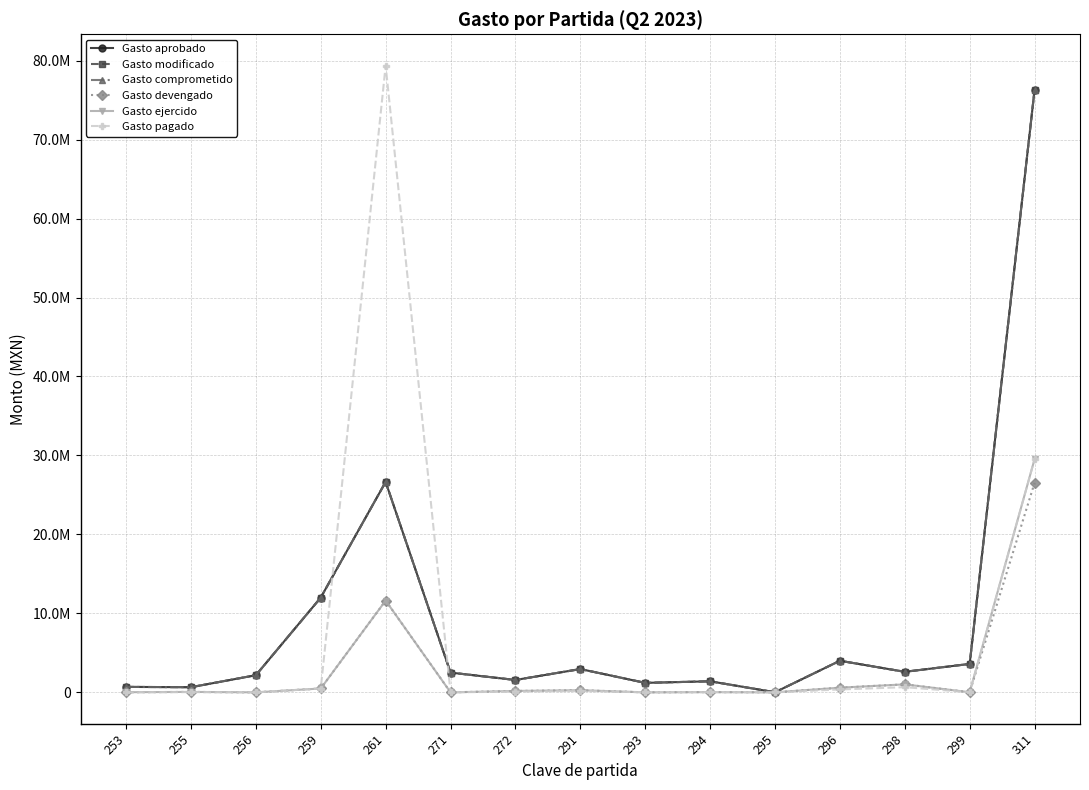

What is the sum of the Gasto devengado values at 293 and 253?

17305